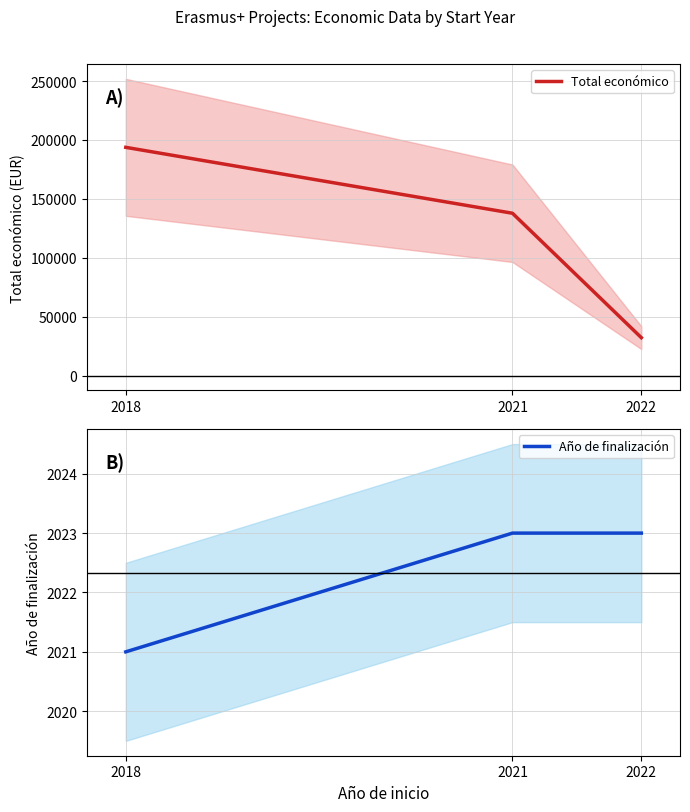

How many data points in Total económico are above 137807?

1